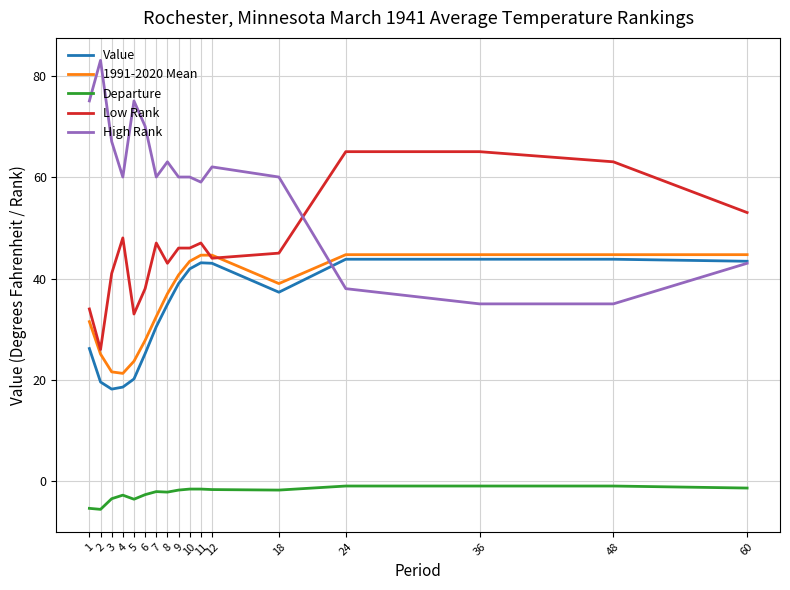

What is the total value across all series at 1?

161.4